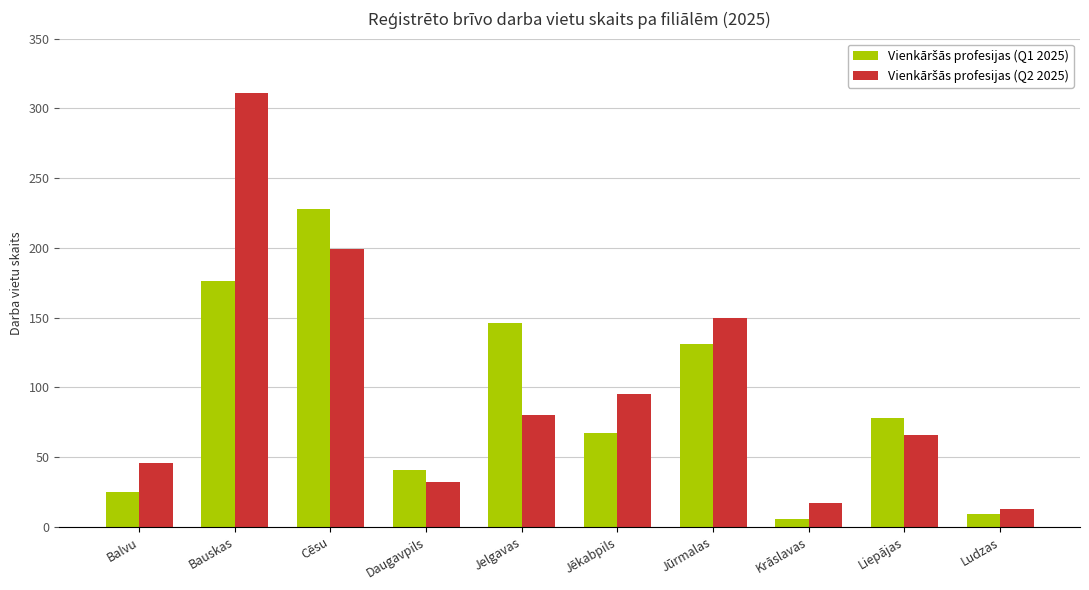

What is the greatest value displayed?

311